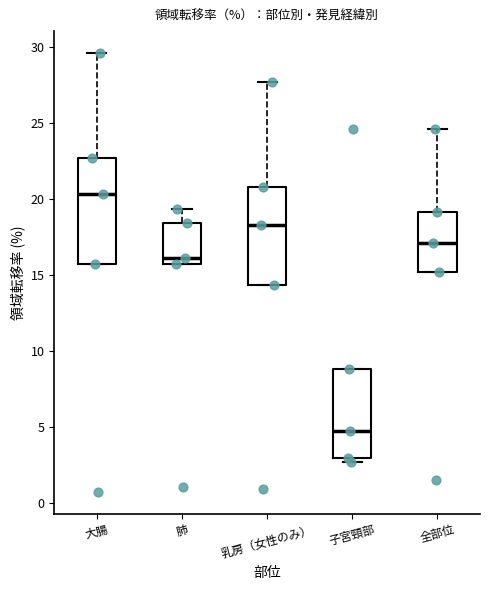

Where does the median line of the box for 大腸 sit on the y-axis? The values are not printed on the chart, so give them approximately, as read against the axis.

20.5